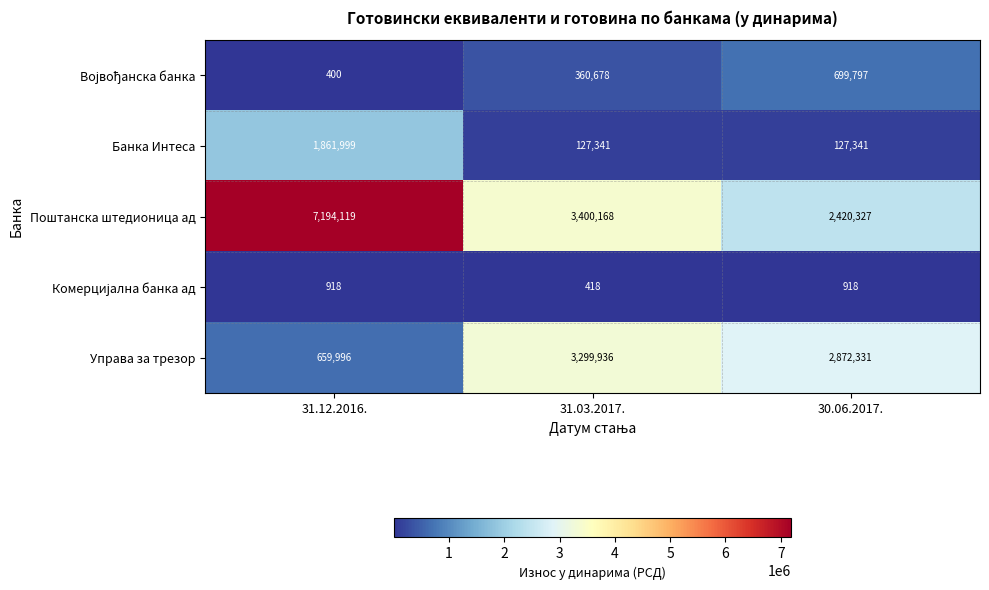

How many series are shown in this chart?

5